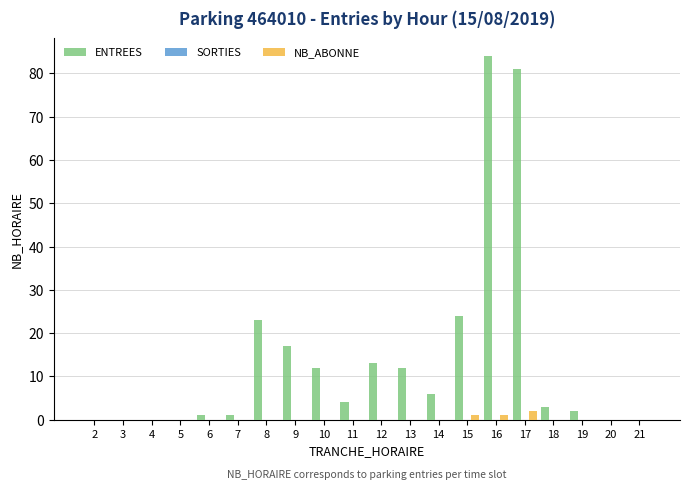

What is the sum of all ENTREES values?

283